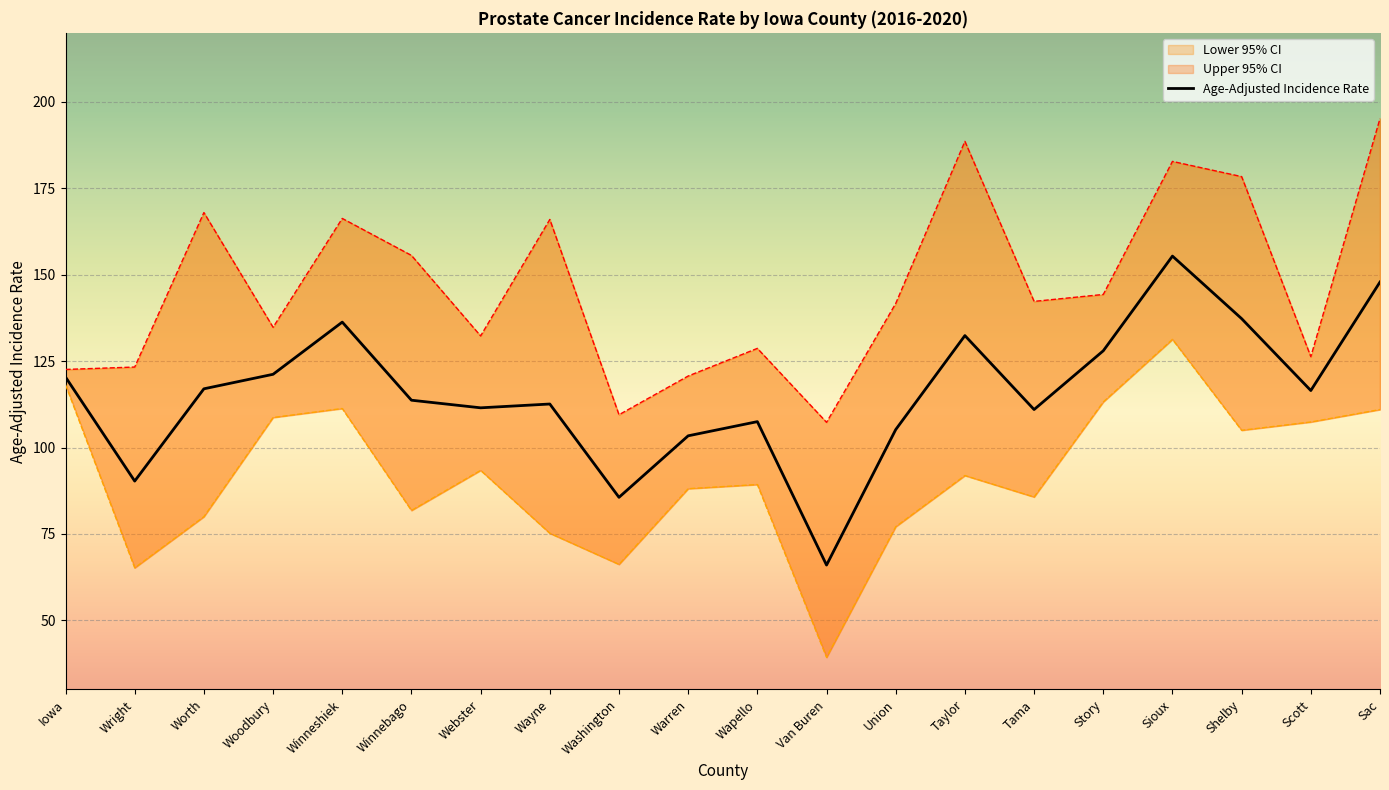

List the labels in order of Lower 95% CI value, smallest first.

Van Buren, Wright, Washington, Wayne, Union, Worth, Winnebago, Tama, Warren, Wapello, Taylor, Webster, Shelby, Scott, Woodbury, Sac, Winneshiek, Story, Iowa, Sioux